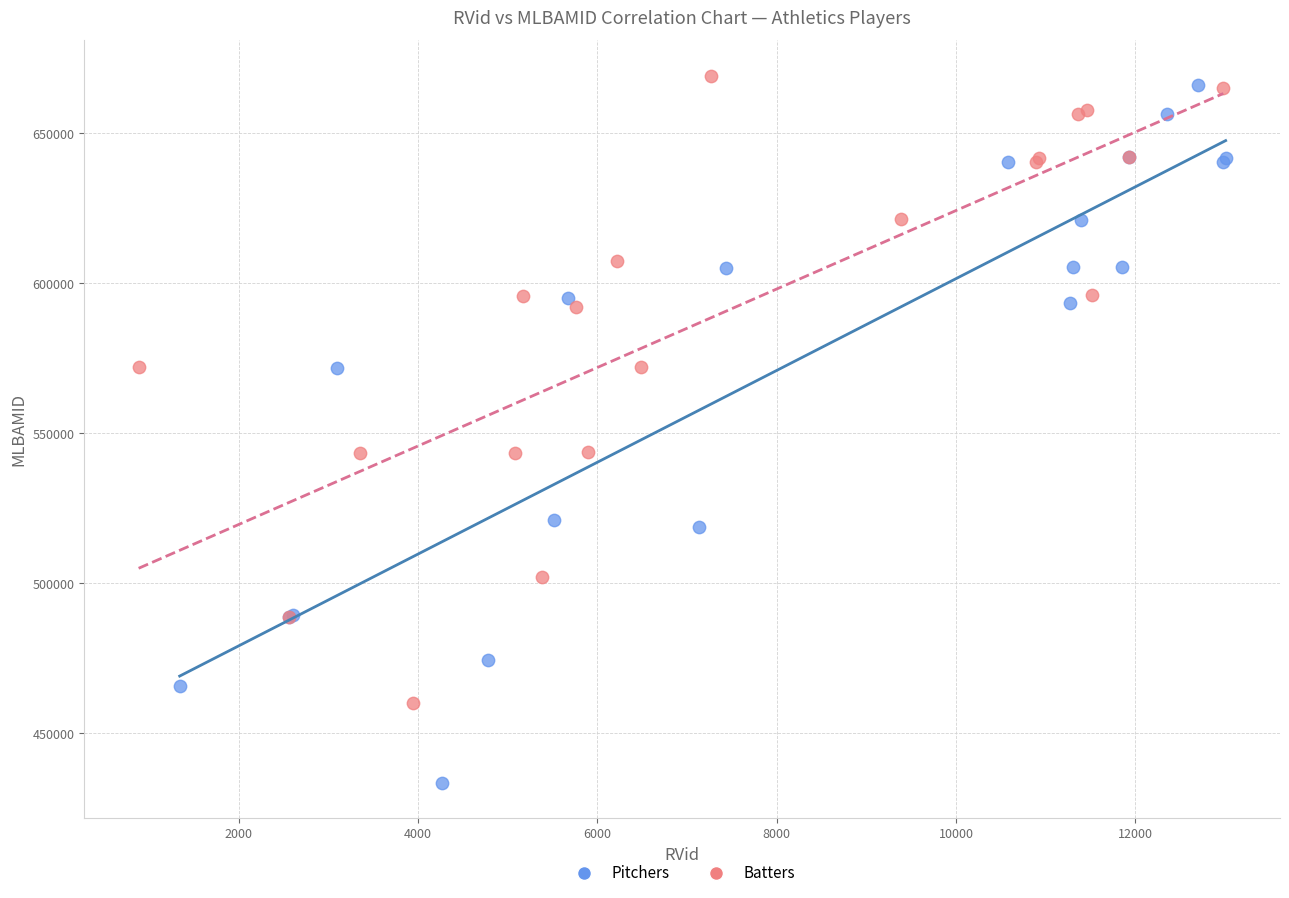

Which series reaches the minimum Y coordinate?

Pitchers